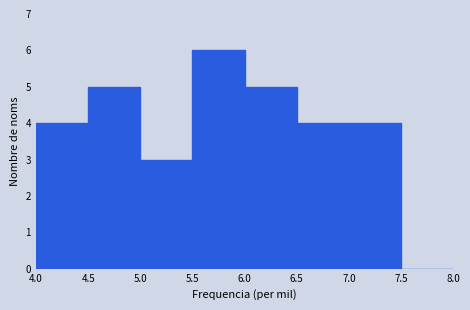

Which range on the x-axis has the tallest bar?

5.5 to 6.0